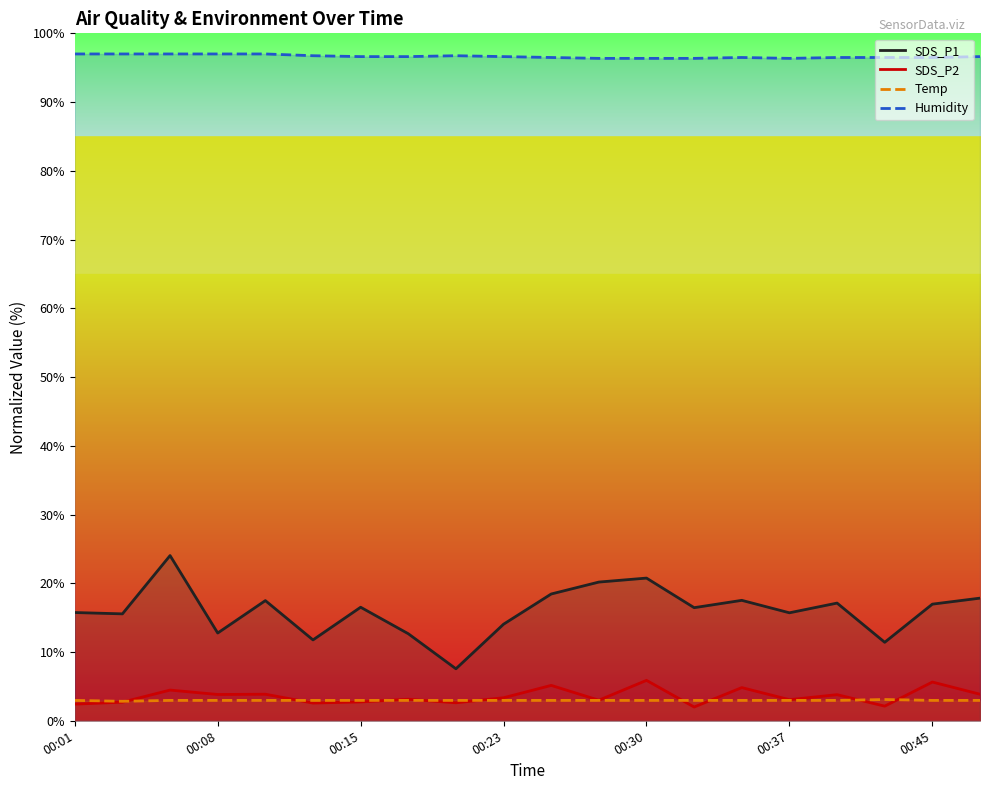

Which series has the largest range (max minus min)?

SDS_P1